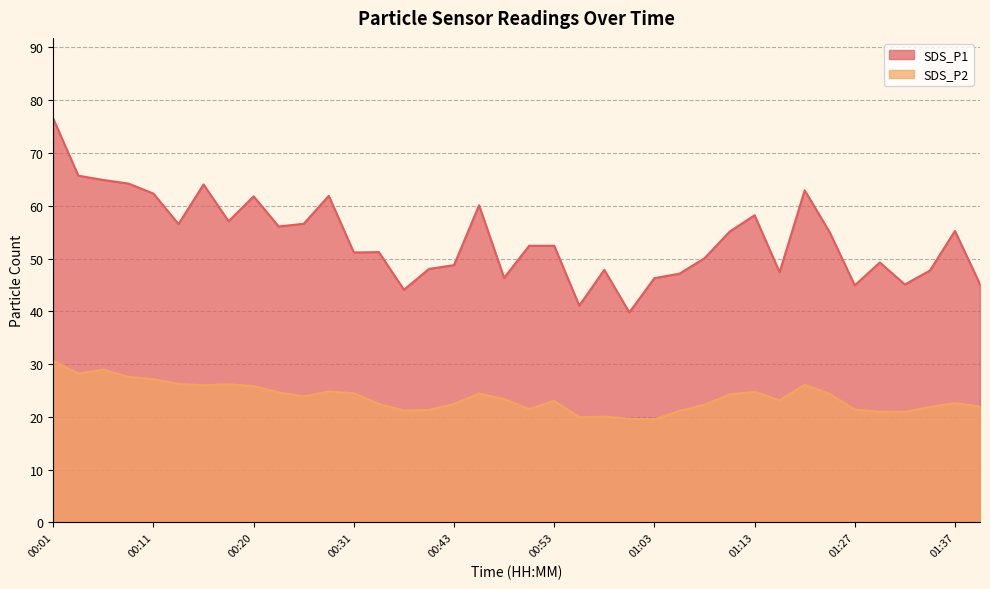

At 01:27, list the series in order from smallest to largest.

SDS_P2, SDS_P1